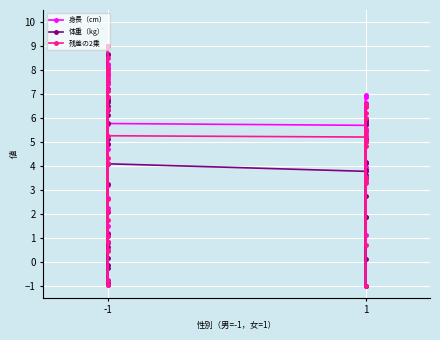

True or false: 体重（kg） and 残差の2乗 intersect in this chart.

True